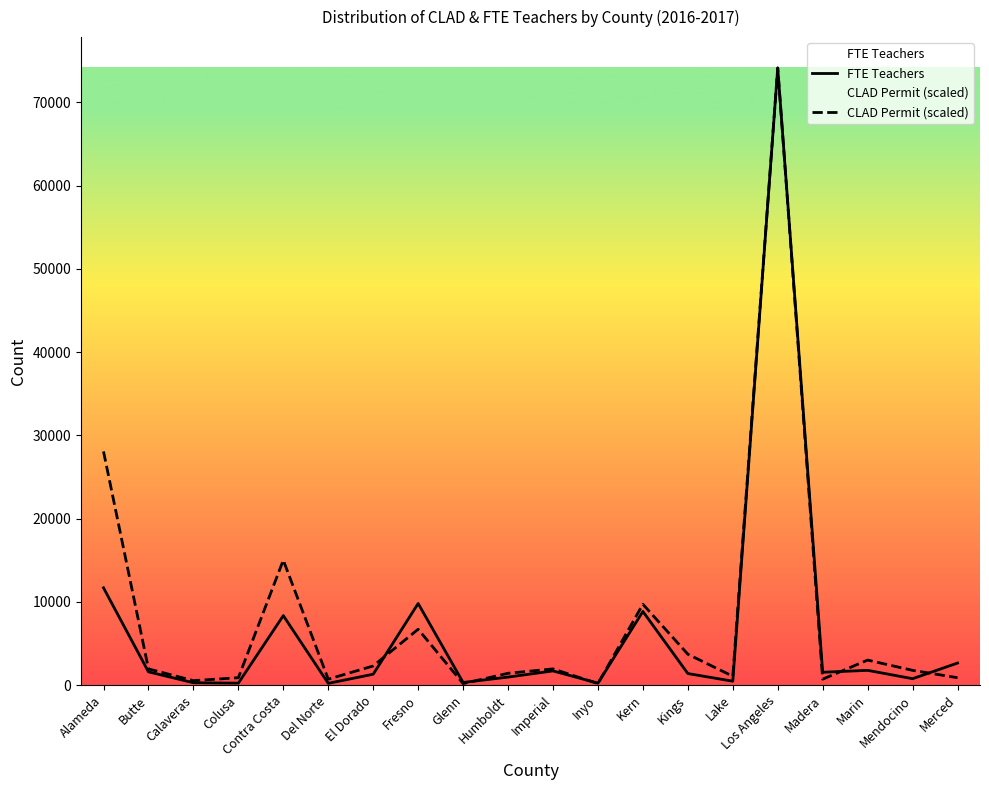

What is the maximum value for FTE Teachers?

74117.7